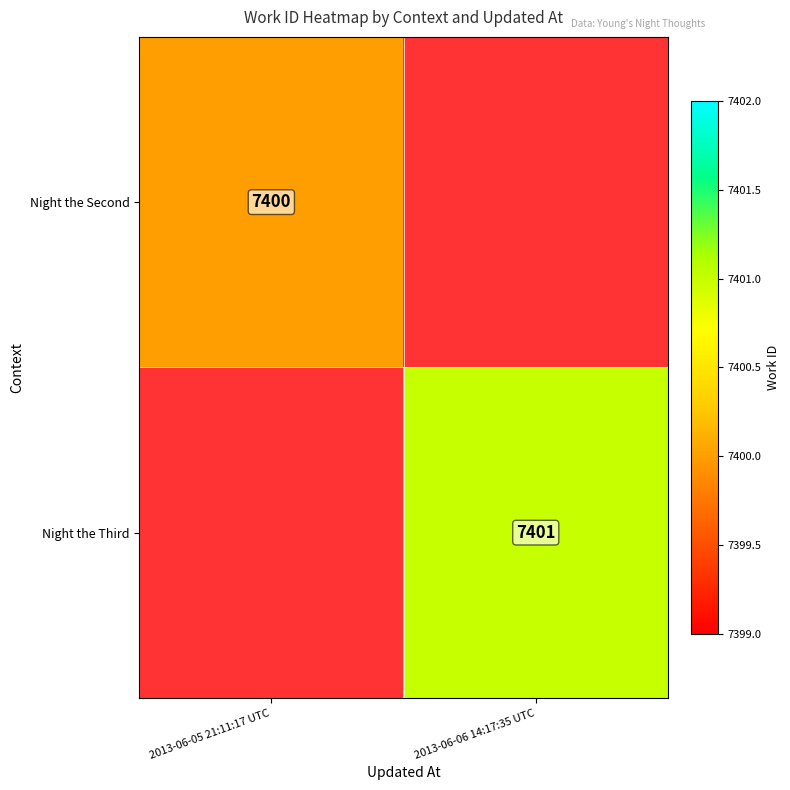

Count the number of data series in this chart.

2